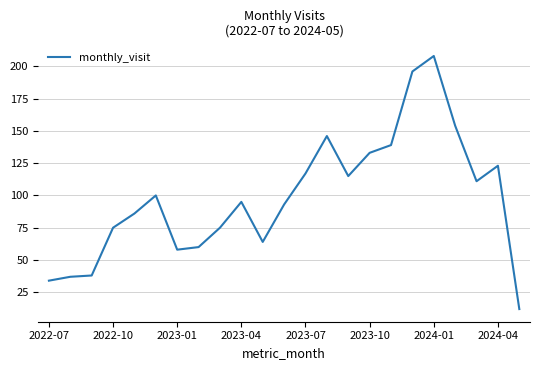

What is the difference between the maximum and minimum values?

196